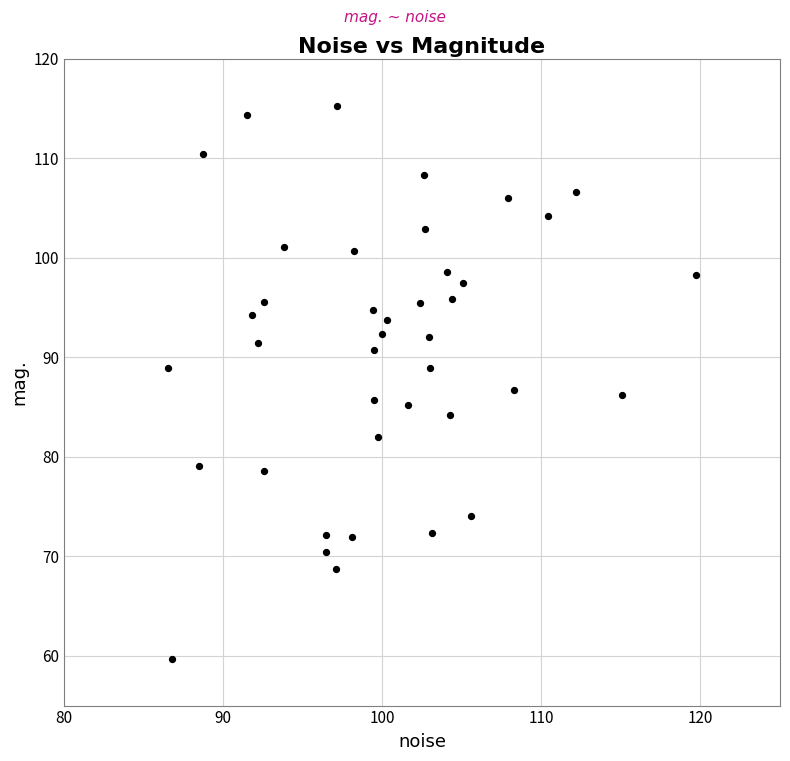

What is the range of X values (max minus min)?

33.1